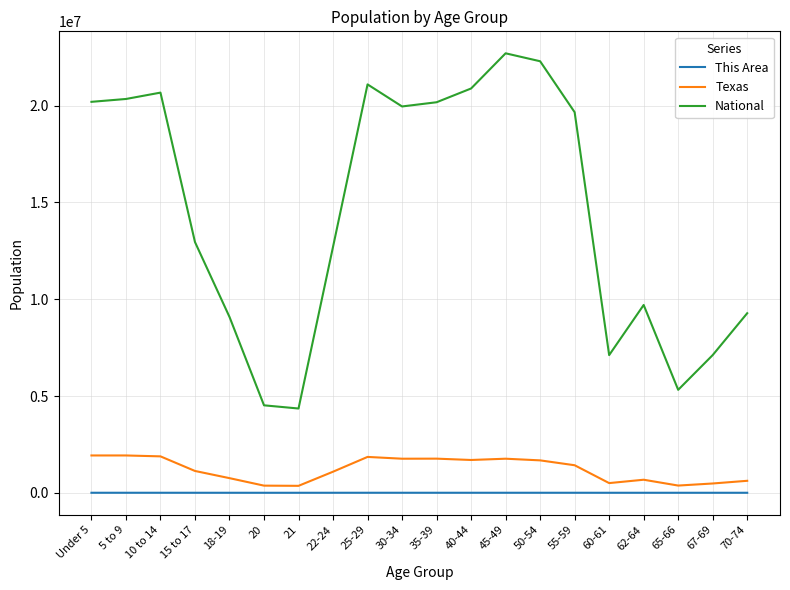

True or false: National and This Area intersect in this chart.

False